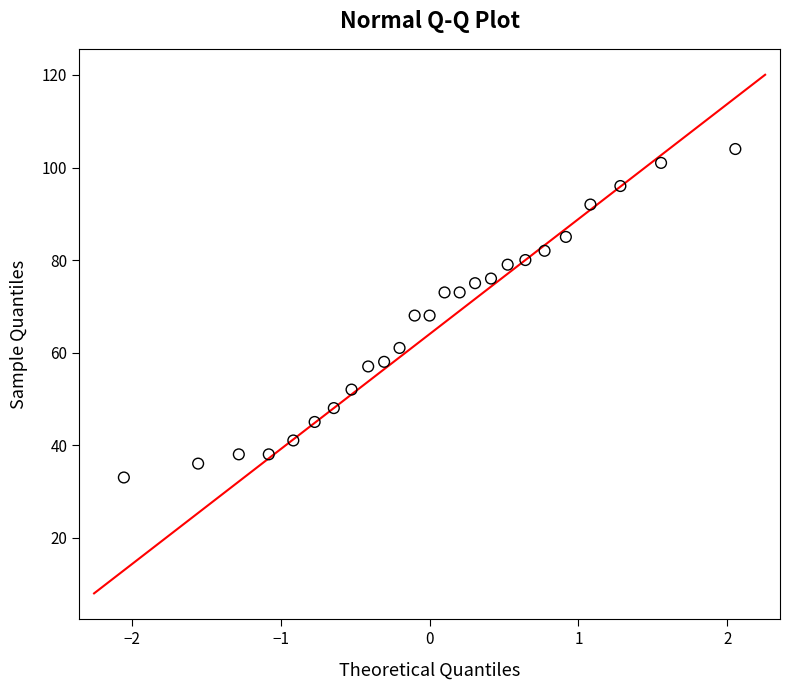

What is the range of Y values (max minus min)?

71